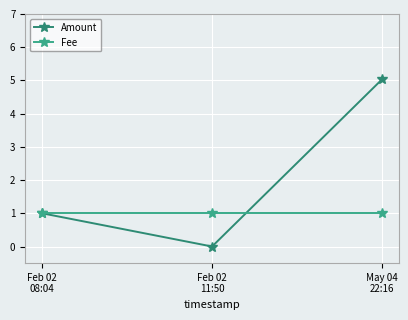

The Amount series shows 0.0 at Feb 02
11:50. True or false?

True